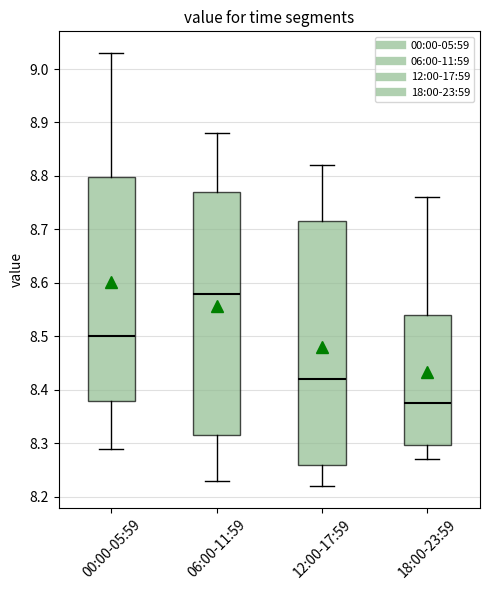

Reading left to right, transcribe this box plot: for each box, give where its median line is, the range the box spans, and where its two whiskers end, as read against the y-axis. The values are not printed on the chart, so give them approximately, as read against the axis.

00:00-05:59: median 8.50, box 8.38 to 8.80, whiskers 8.29 to 9.03
06:00-11:59: median 8.58, box 8.32 to 8.77, whiskers 8.23 to 8.88
12:00-17:59: median 8.42, box 8.26 to 8.72, whiskers 8.22 to 8.82
18:00-23:59: median 8.38, box 8.30 to 8.54, whiskers 8.27 to 8.76